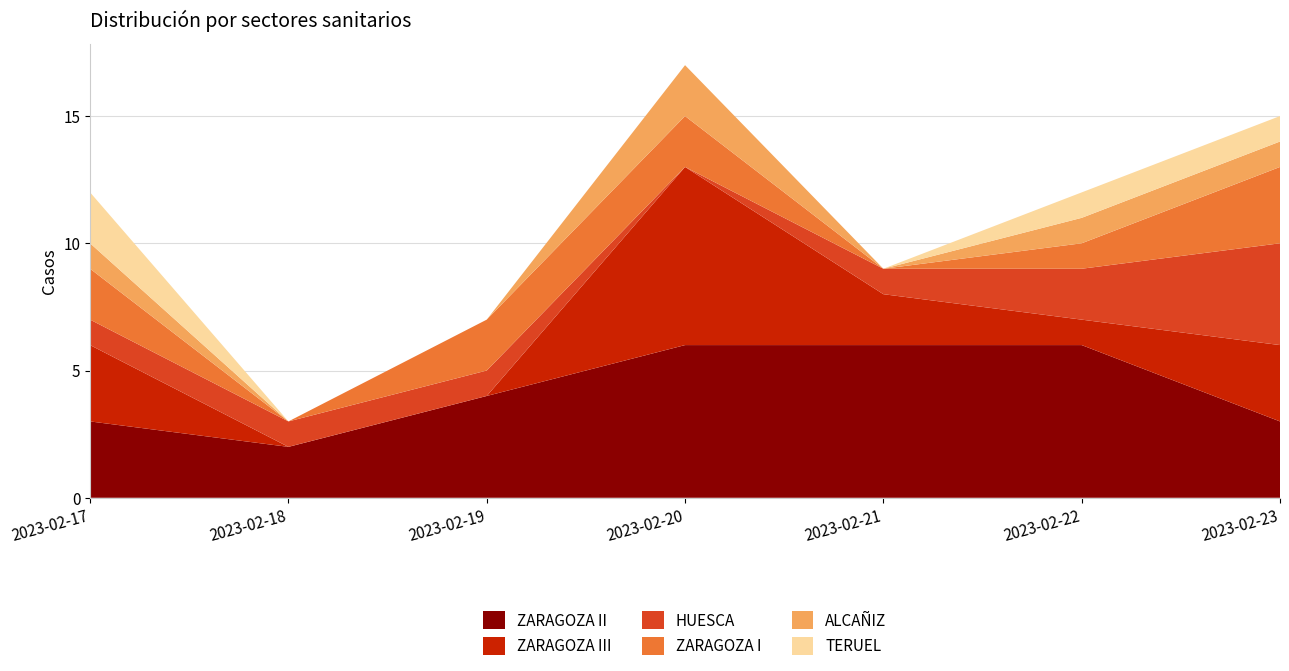

Reading left to right, what are all the values shown in this chart?

ZARAGOZA II: 2023-02-17=3	2023-02-18=2	2023-02-19=4	2023-02-20=6	2023-02-21=6	2023-02-22=6	2023-02-23=3
ZARAGOZA III: 2023-02-17=3	2023-02-18=0	2023-02-19=0	2023-02-20=7	2023-02-21=2	2023-02-22=1	2023-02-23=3
HUESCA: 2023-02-17=1	2023-02-18=1	2023-02-19=1	2023-02-20=0	2023-02-21=1	2023-02-22=2	2023-02-23=4
ZARAGOZA I: 2023-02-17=2	2023-02-18=0	2023-02-19=2	2023-02-20=2	2023-02-21=0	2023-02-22=1	2023-02-23=3
ALCAÑIZ: 2023-02-17=1	2023-02-18=0	2023-02-19=0	2023-02-20=2	2023-02-21=0	2023-02-22=1	2023-02-23=1
TERUEL: 2023-02-17=2	2023-02-18=0	2023-02-19=0	2023-02-20=0	2023-02-21=0	2023-02-22=1	2023-02-23=1